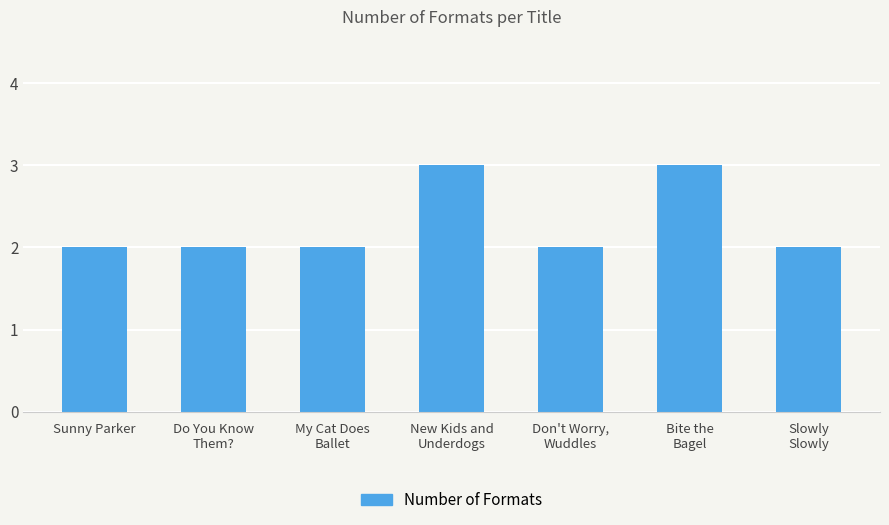

Reading left to right, transcribe all the data shown in this chart.

2	2	2	3	2	3	2